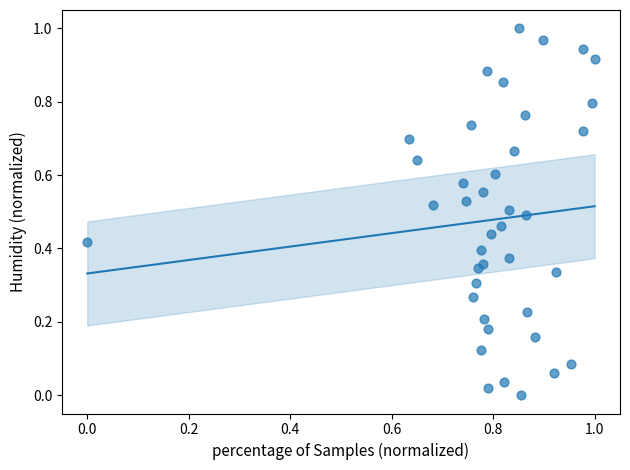

How many points are shown in the scatter plot?

40